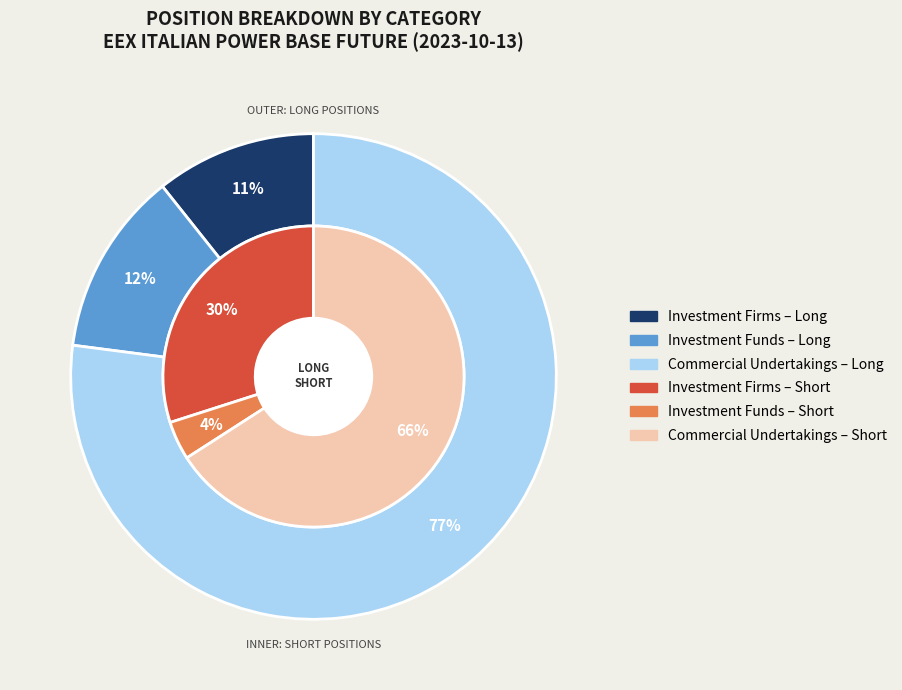

Does Investment Funds represent more than half of the total?

No